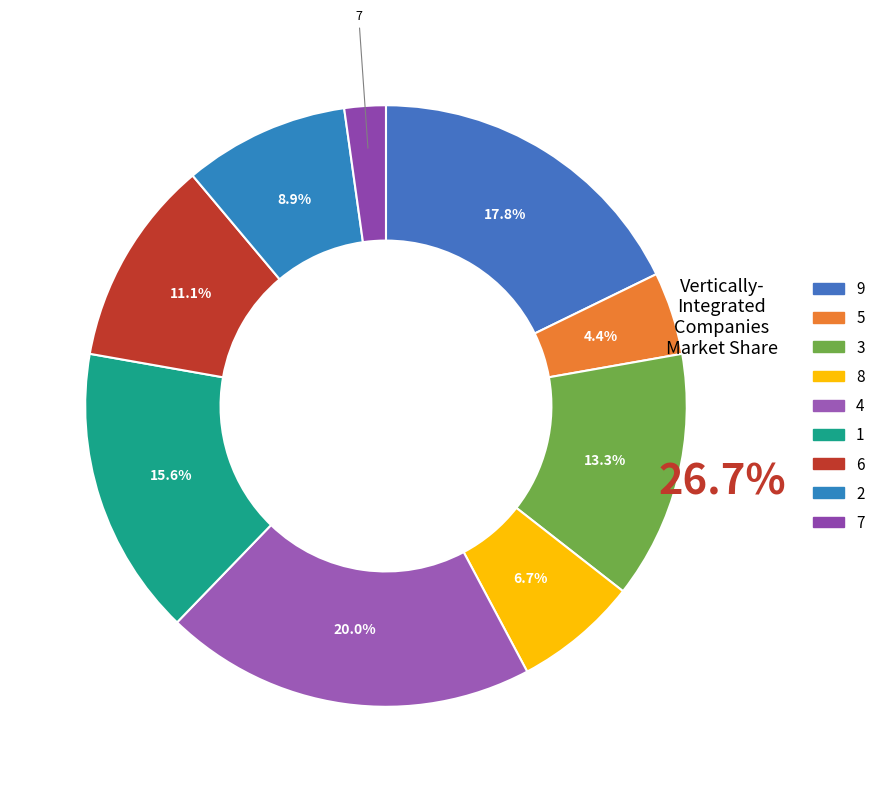

To the nearest percent, what is the difference between the largest and smallest slice percentages?

18%